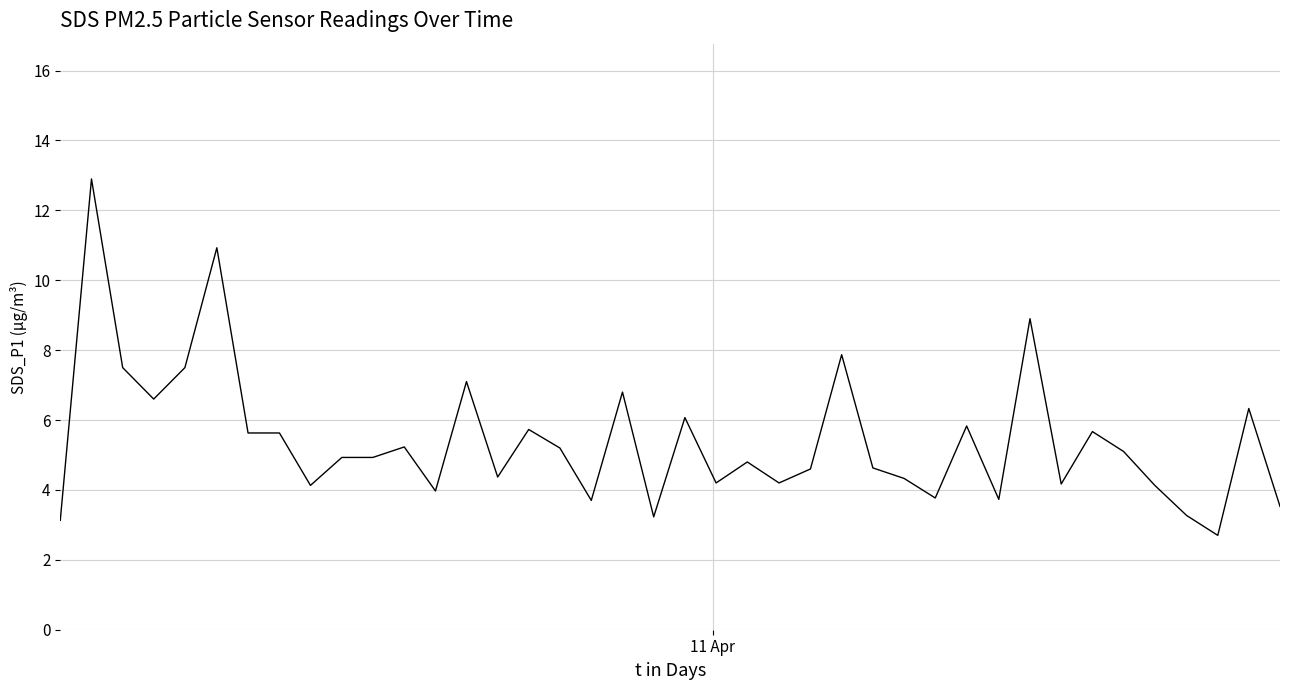

What is the minimum value shown in the chart?

2.7